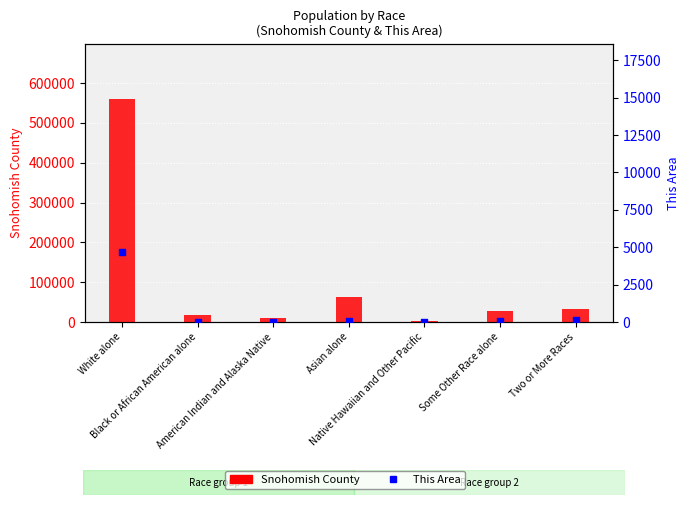

Is the value of This Area at Black or African American alone greater than the value of Snohomish County at Two or More Races?

No